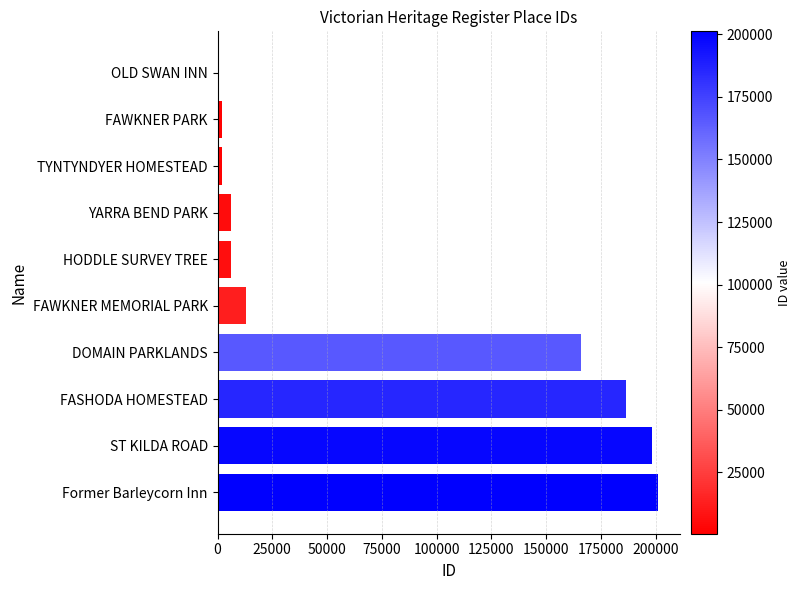

What is the average value?

78098